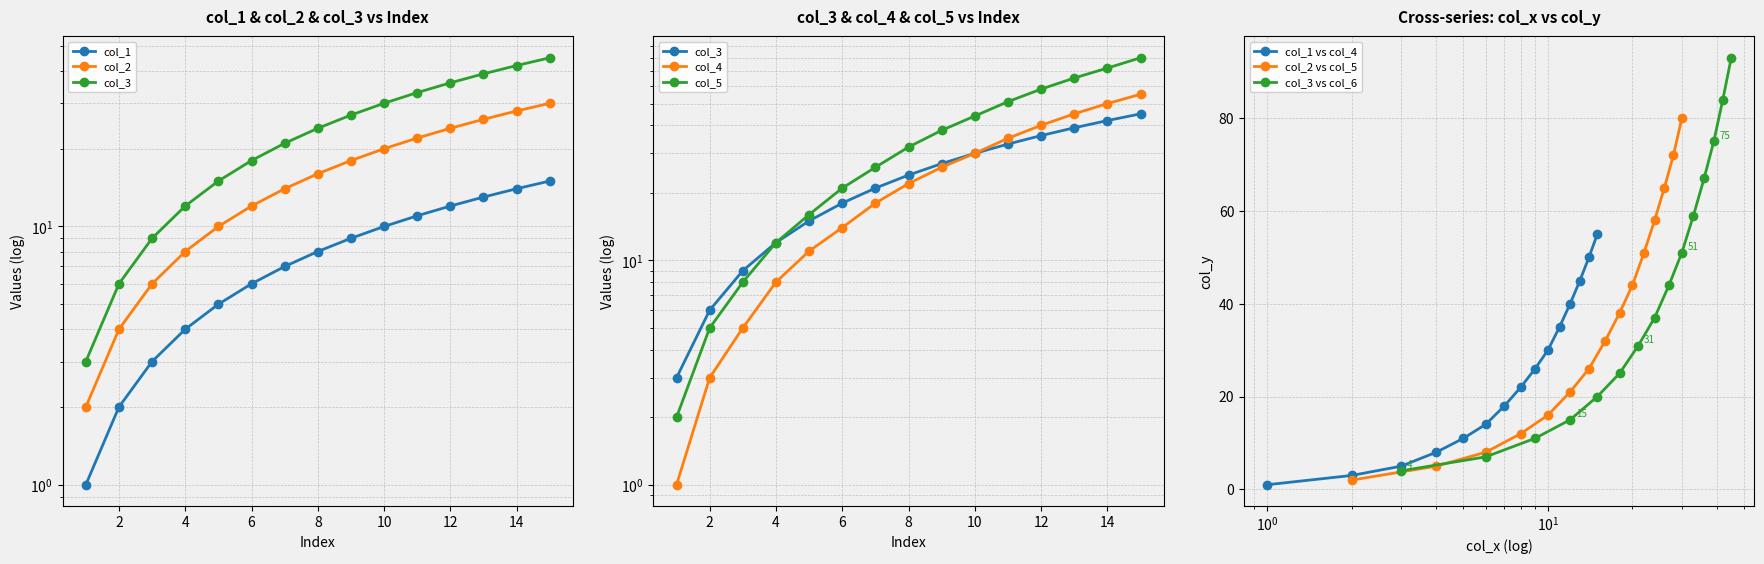

Does the chart display data point markers on the line(s)?

Yes